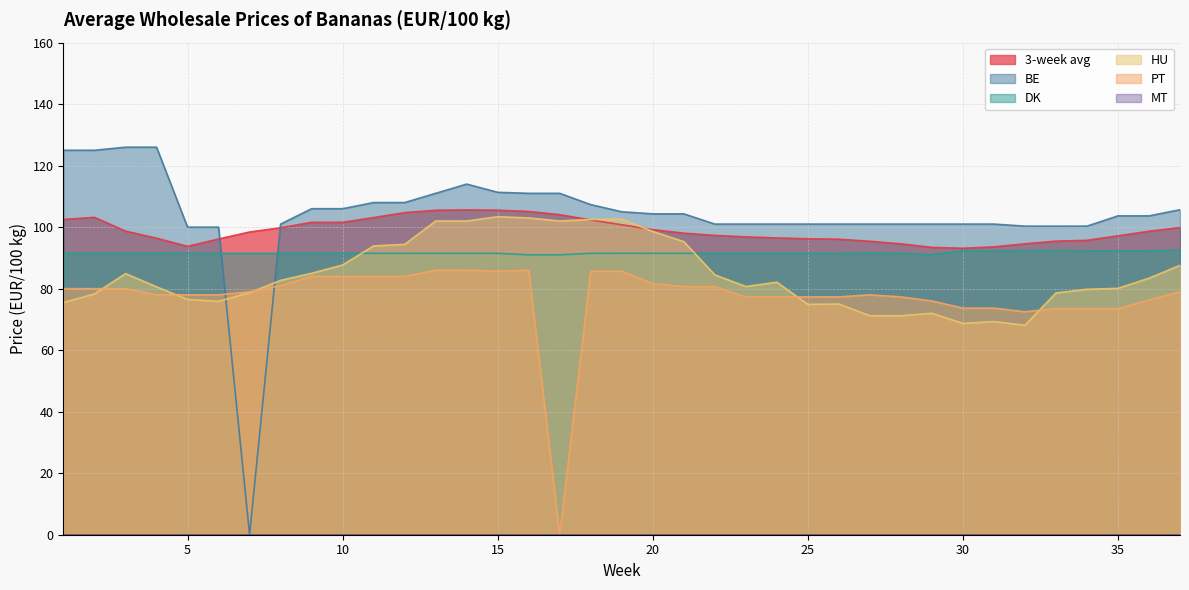

Read the HU value at 27.

71.2